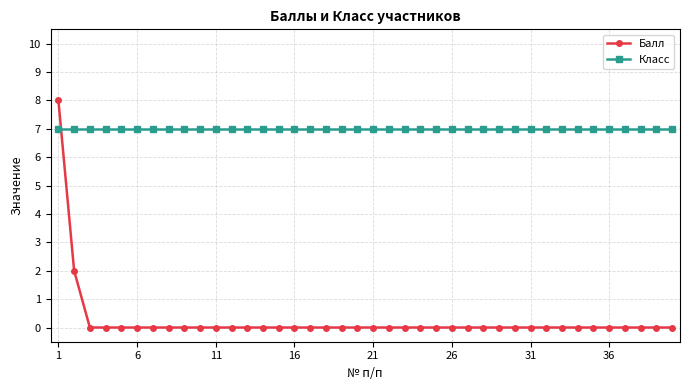

What are all the series names shown in the legend?

Балл, Класс